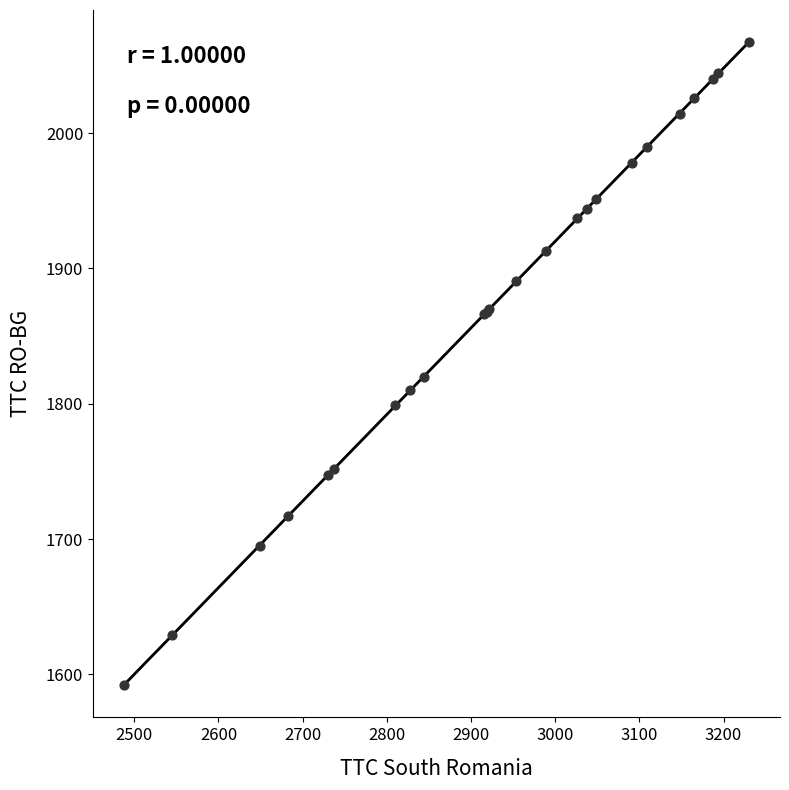

What Y value in the scatter plot is closest to 1829?

1820